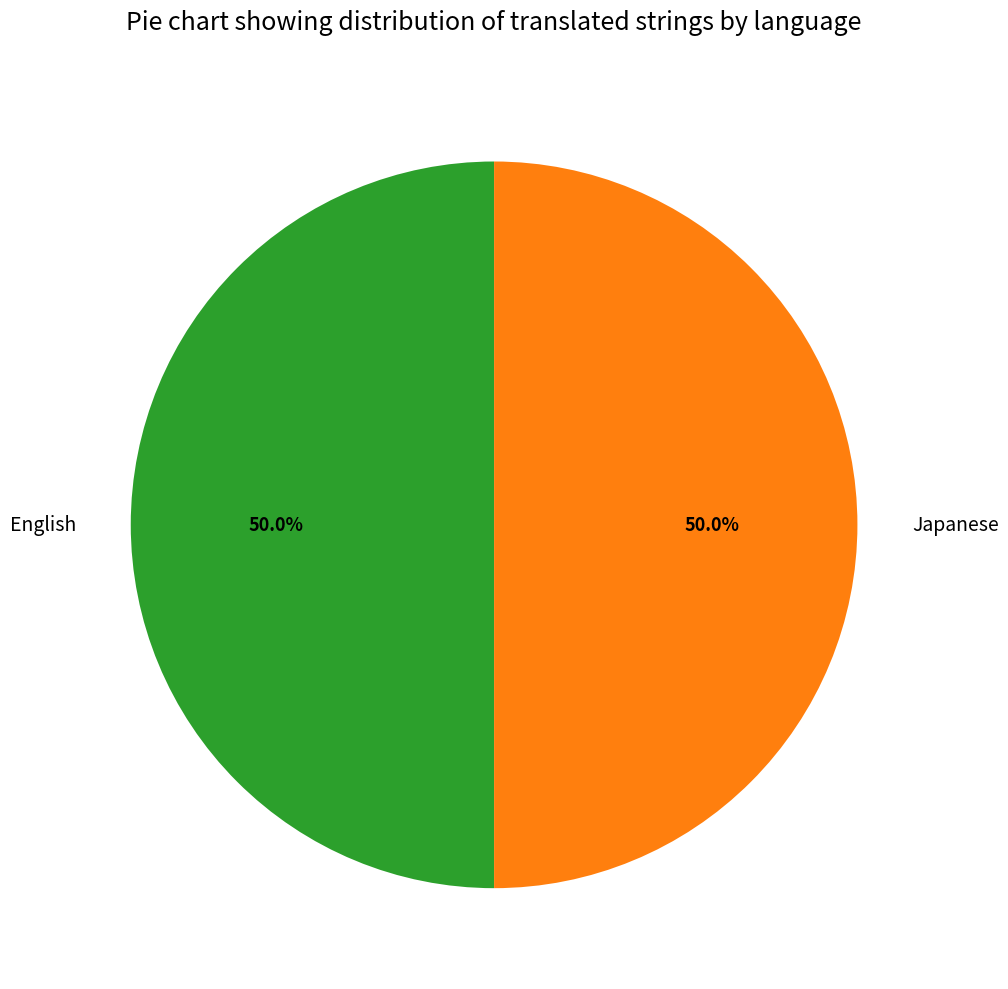

Approximately how many times larger is the value at English compared to Japanese?

1.0